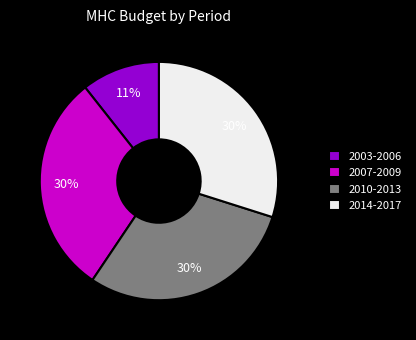

Is it true that 2010-2013 is 30% of the pie?

True